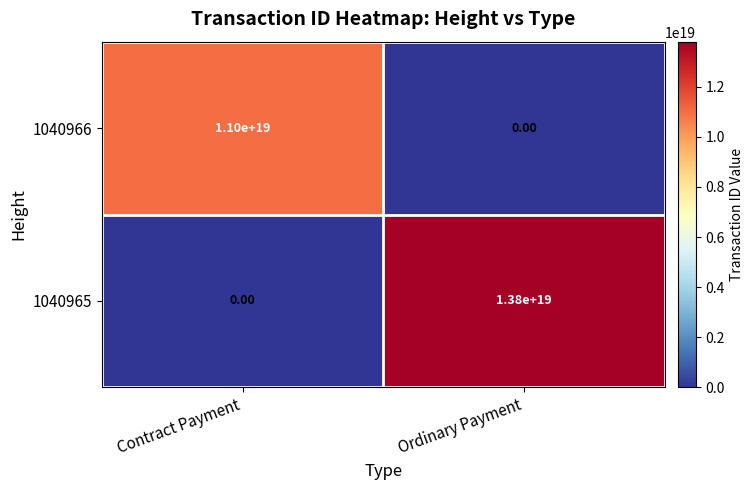

Which category has the lowest value in the 1040965 series?

Contract Payment